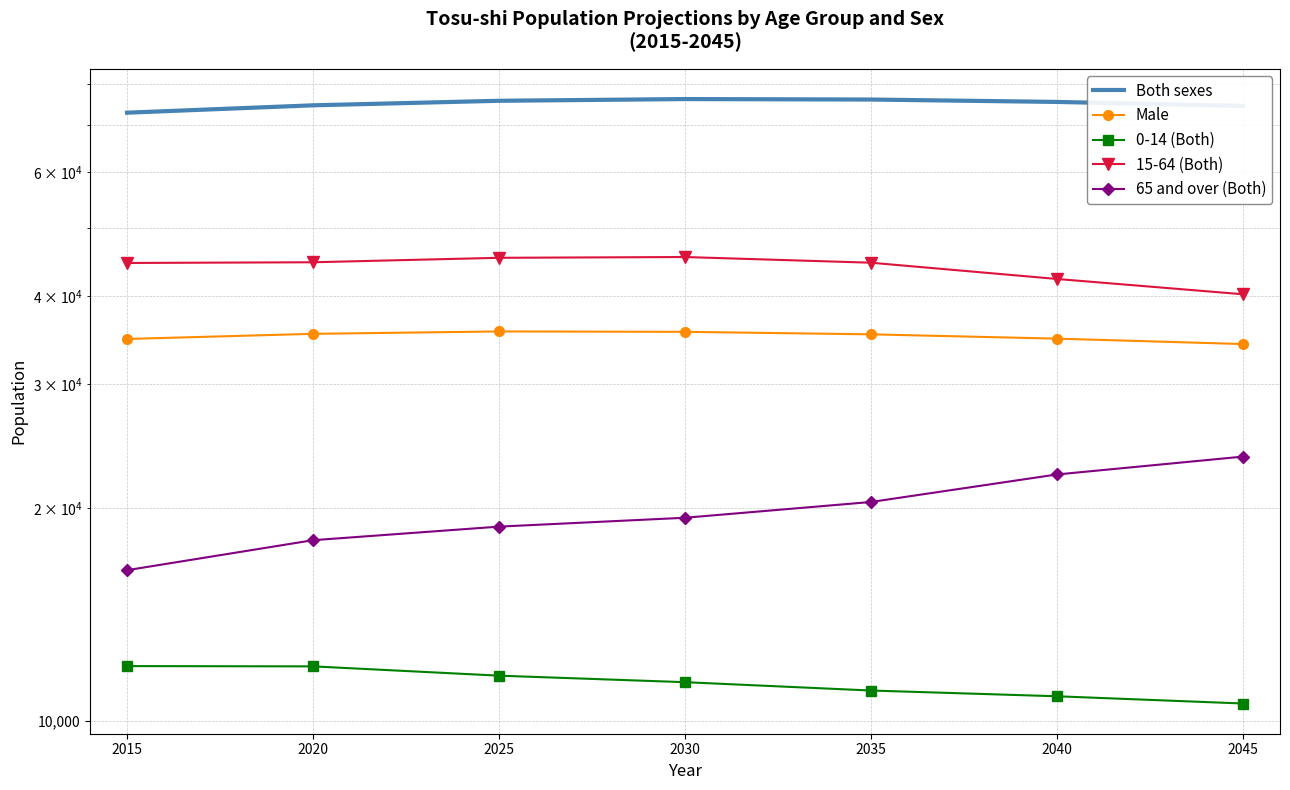

At how many categories does at least one series exceed 48676?

7